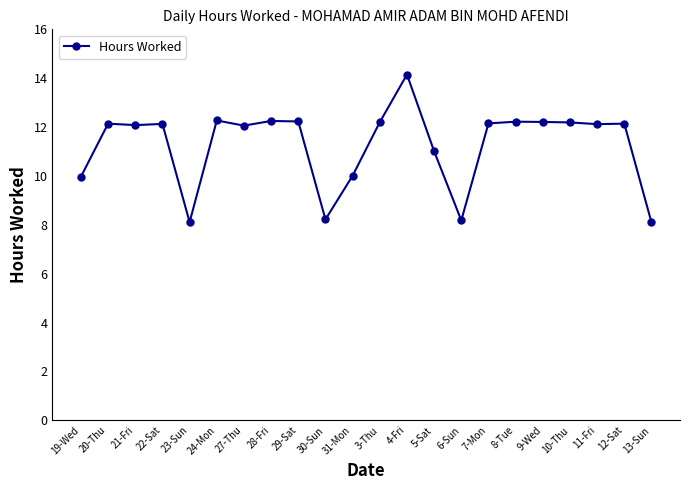

Approximately how many times larger is the value at 11-Fri compared to 13-Sun?

1.5